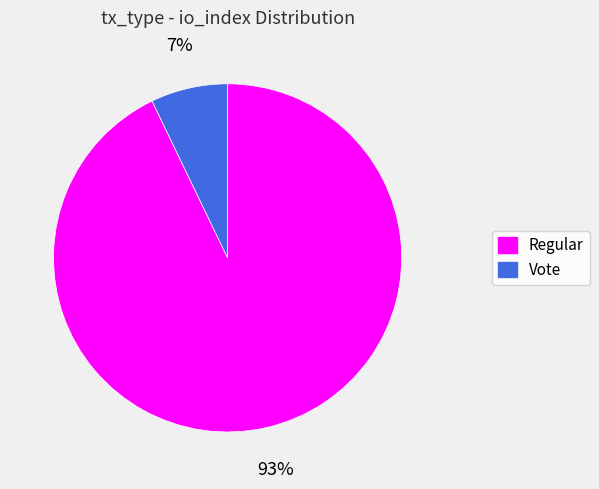

Does Regular represent more than half of the total?

Yes